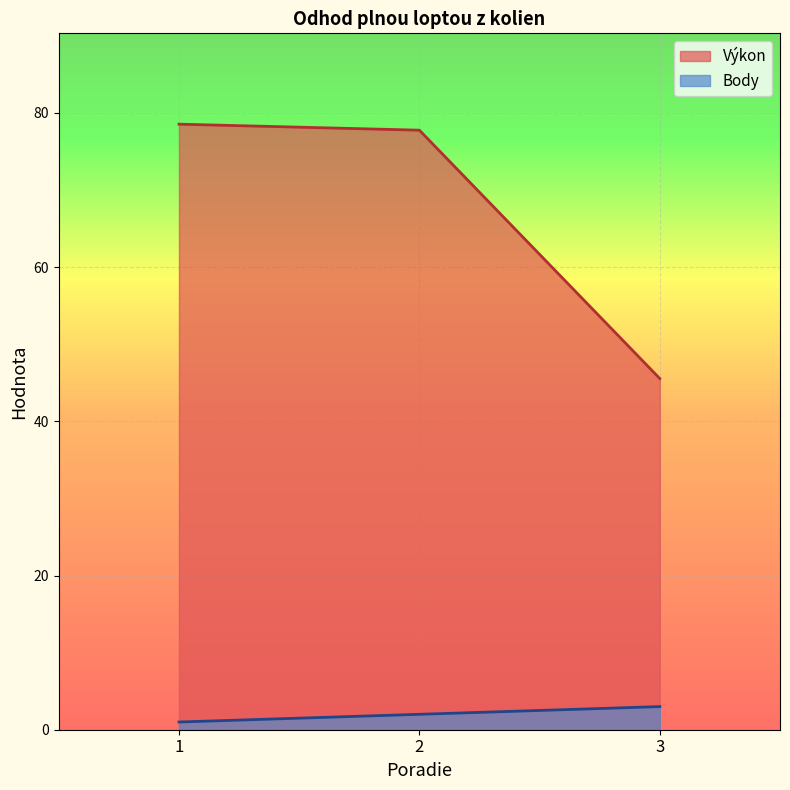

What is the lowest value of the Body series?

1.0